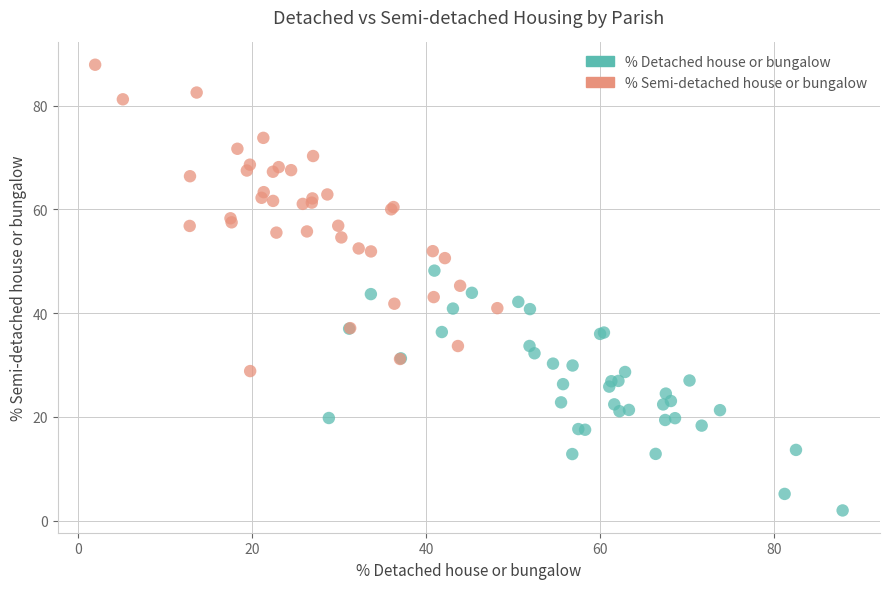

What are all the series names shown in the legend?

% Detached house or bungalow, % Semi-detached house or bungalow